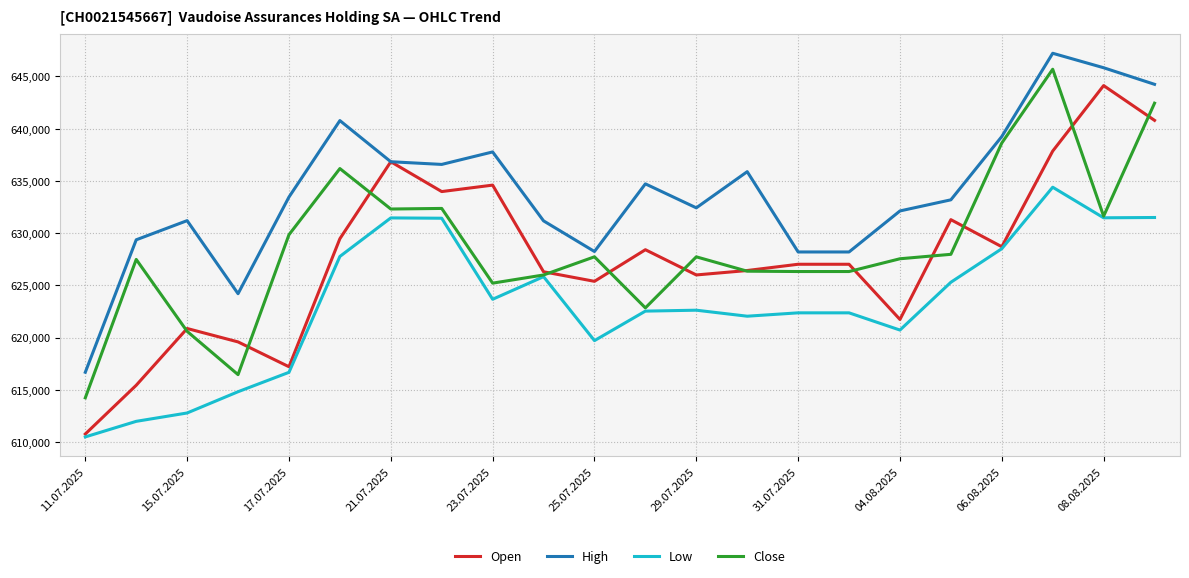

At how many categories does at least one series exceed 613394?

22